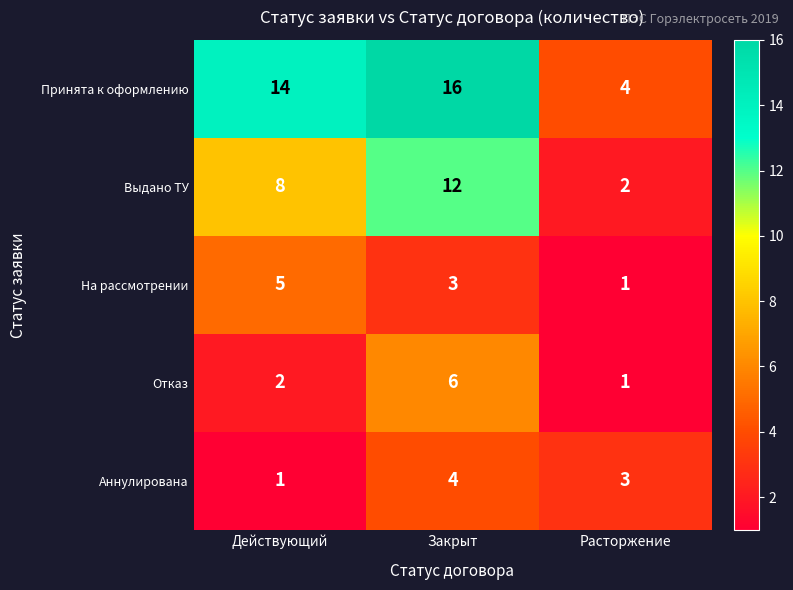

What is the spread (max minus min) of values at Закрыт?

13